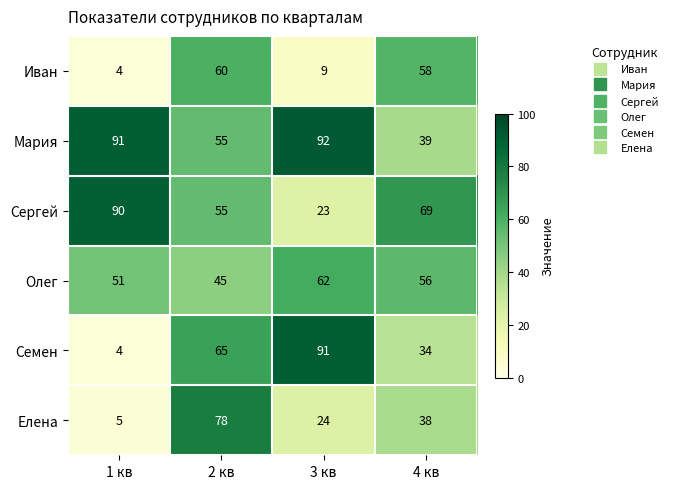

What is the minimum value shown in the chart?

4